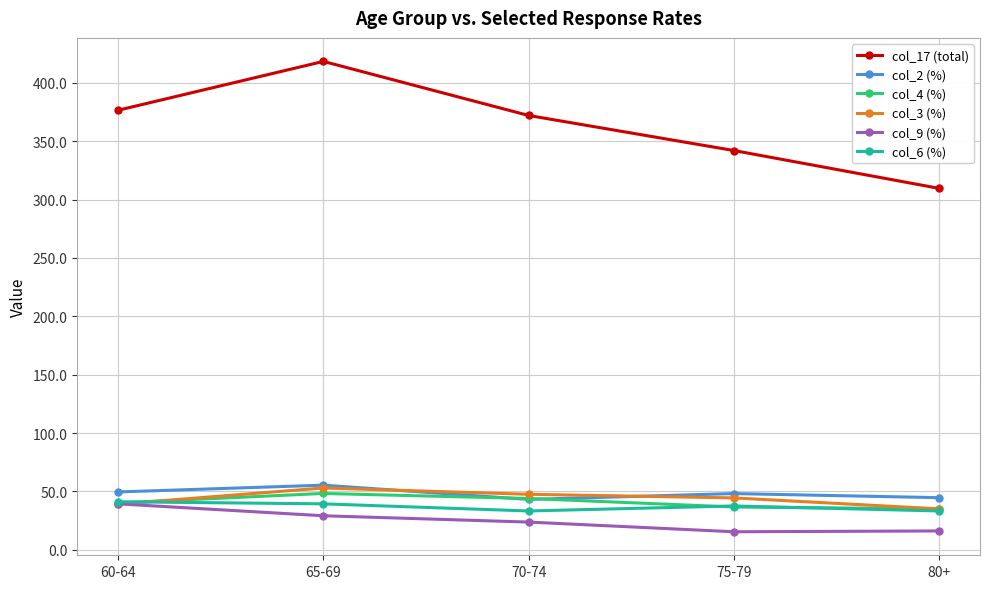

What is the maximum value for col_3 (%)?

53.0